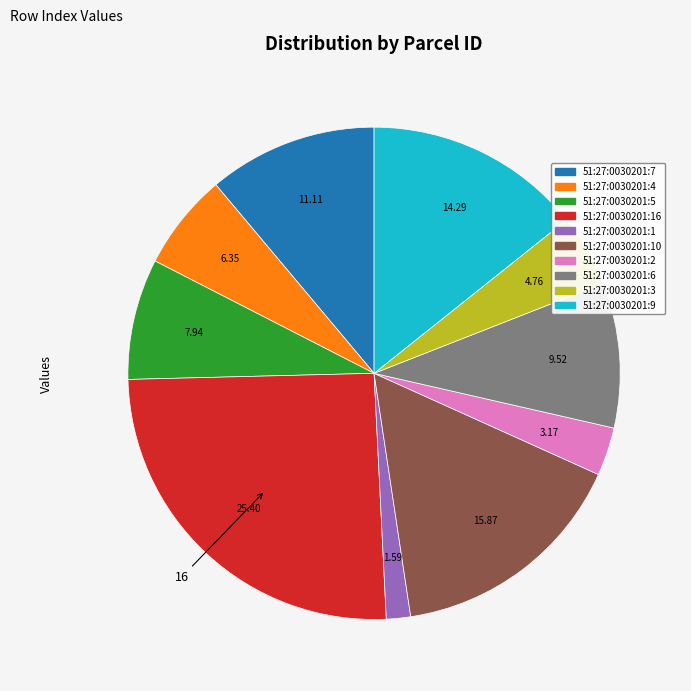

Is there a majority slice in this chart?

No